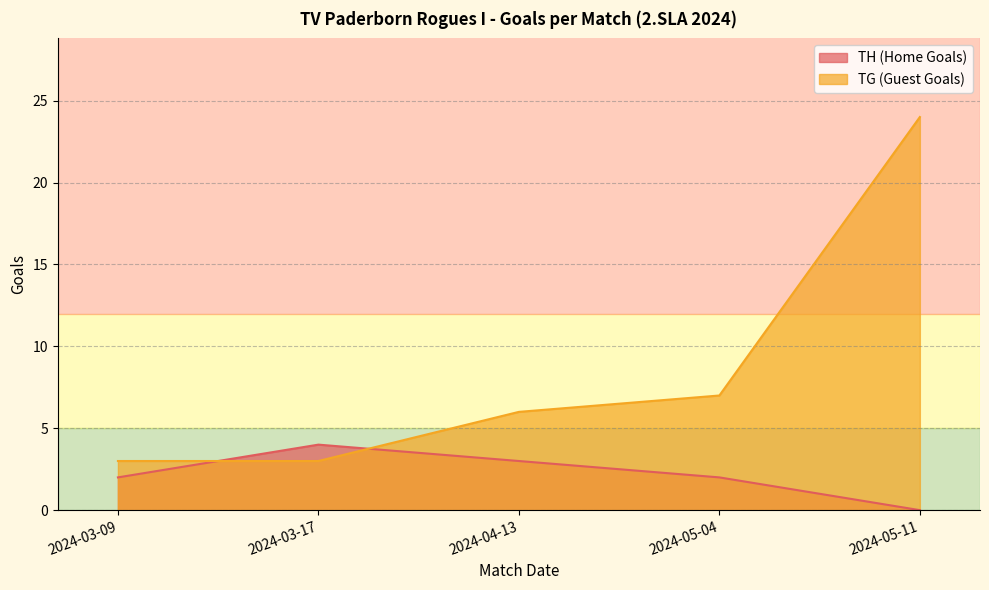

What are all the series names shown in the legend?

TH (Home Goals), TG (Guest Goals)